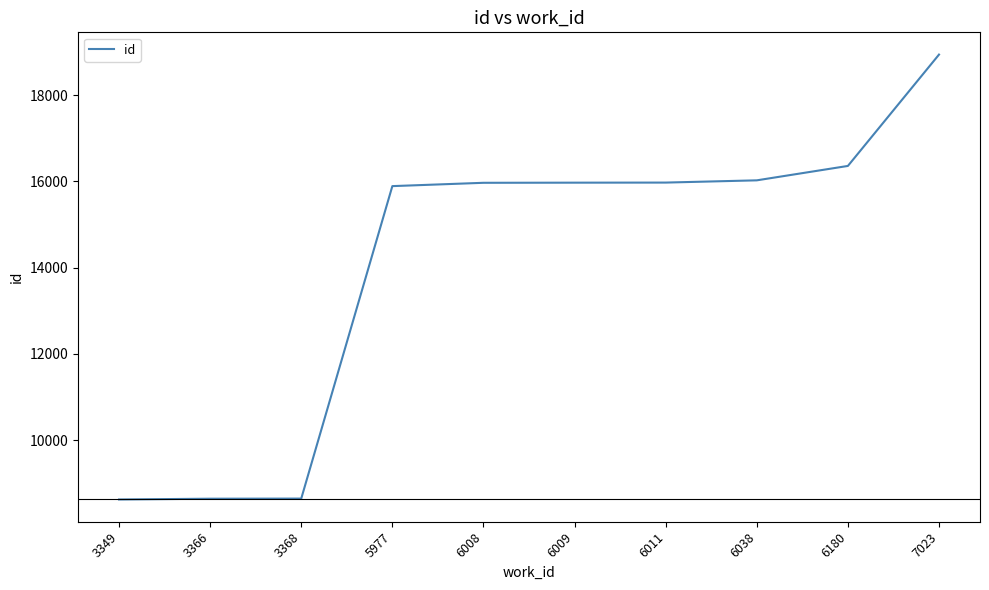

What is the change in value from 3366 to 5977?

+7248